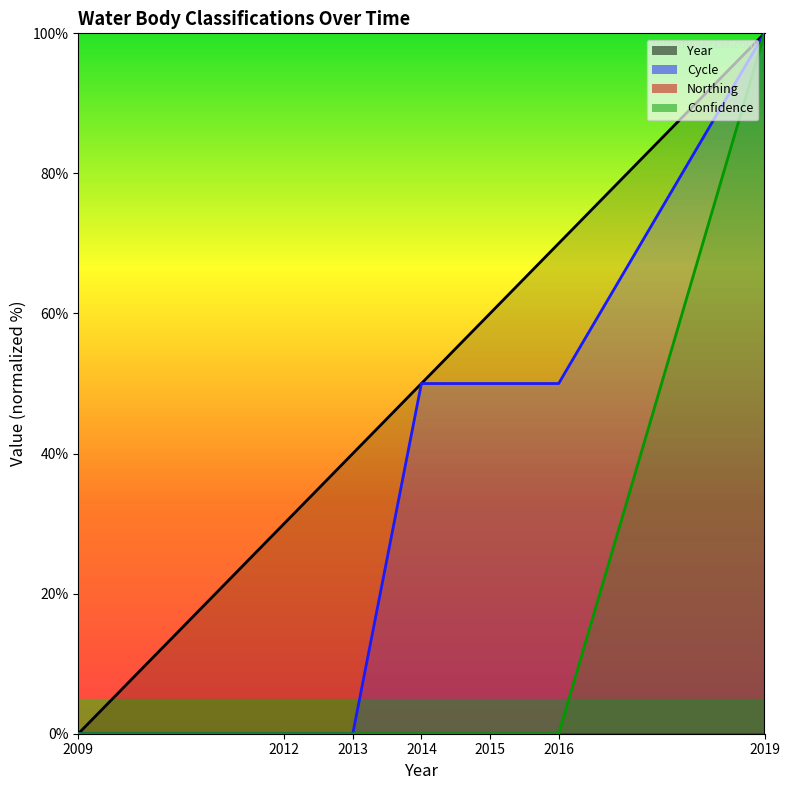

True or false: Cycle has more than 0 interior local peaks.

False